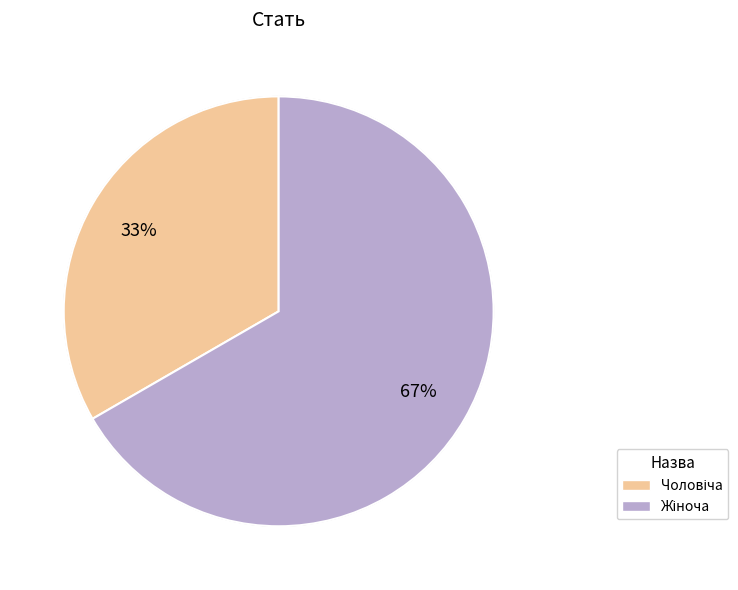

Is there any slice that represents more than half of the pie?

Yes